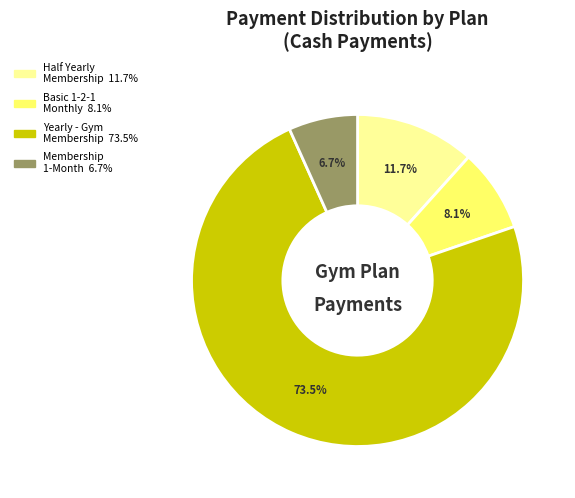

Does any single category account for the majority?

Yes